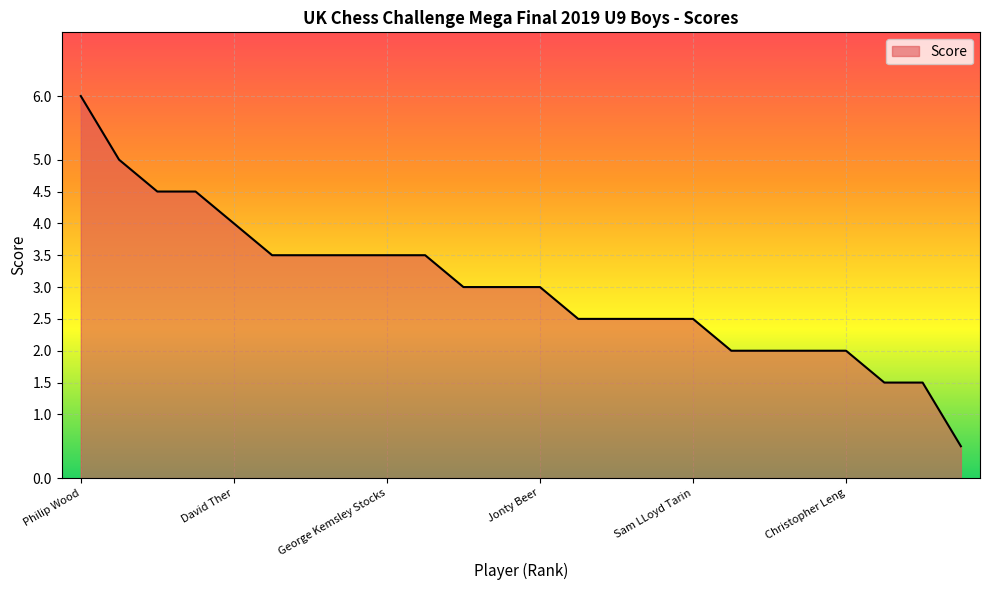

What is the smallest value displayed?

0.5